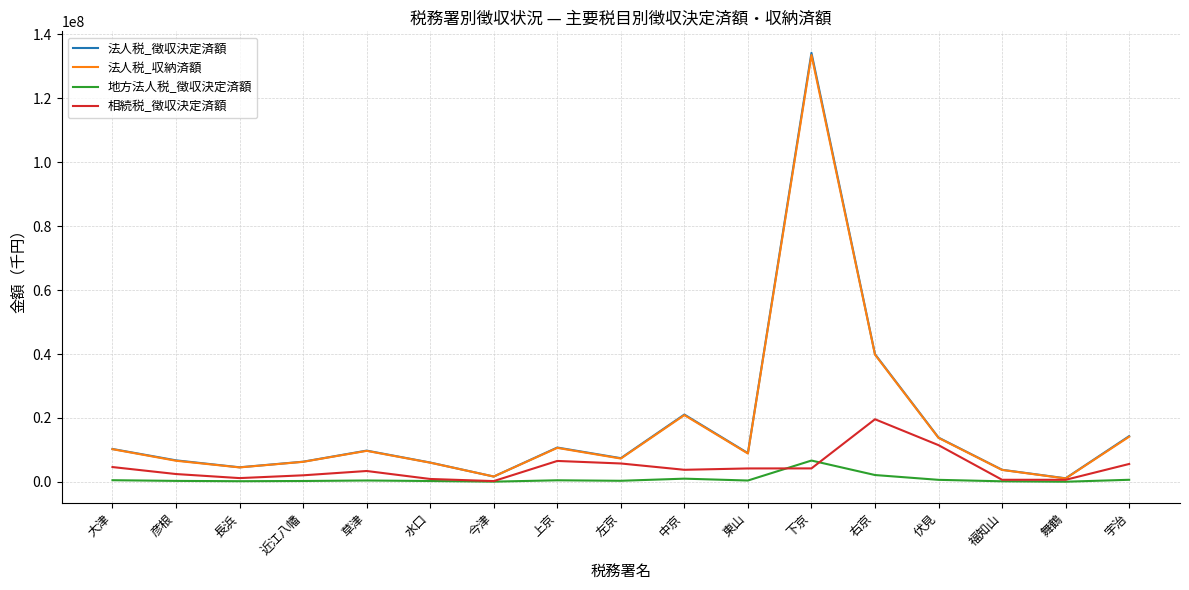

Which series has the largest range (max minus min)?

法人税_徴収決定済額